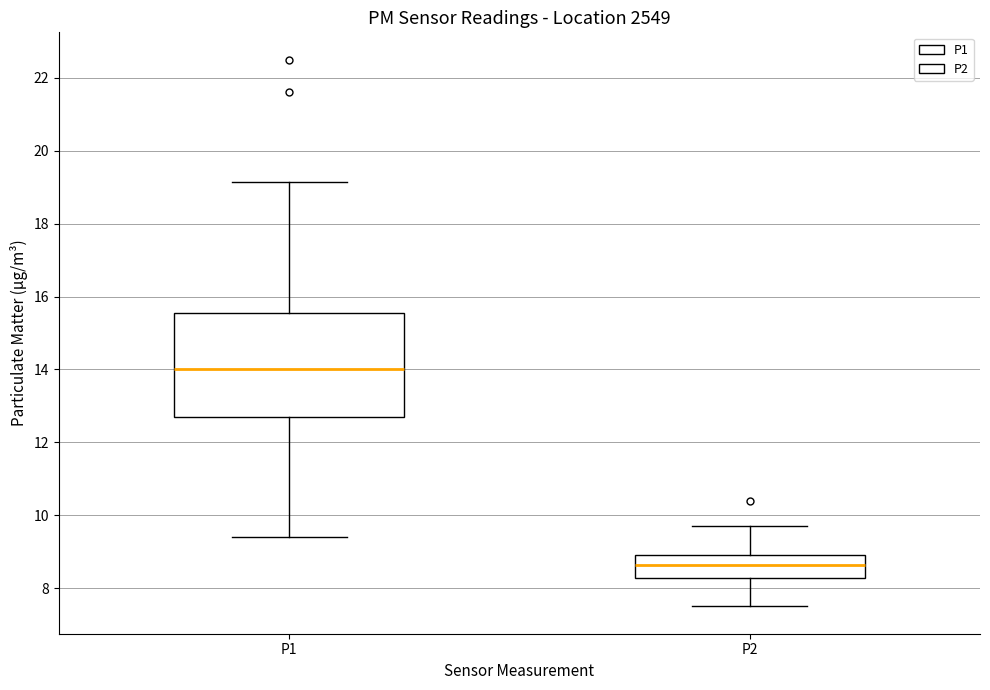

Reading left to right, read every box against the y-axis: the position of its median line, the range the box covers, and the ends of its whiskers. The values are not printed on the chart, so give them approximately, as read against the axis.

P1: median 14.0, box 12.6 to 15.6, whiskers 9.4 to 19.2
P2: median 8.6, box 8.2 to 9.0, whiskers 7.6 to 9.8